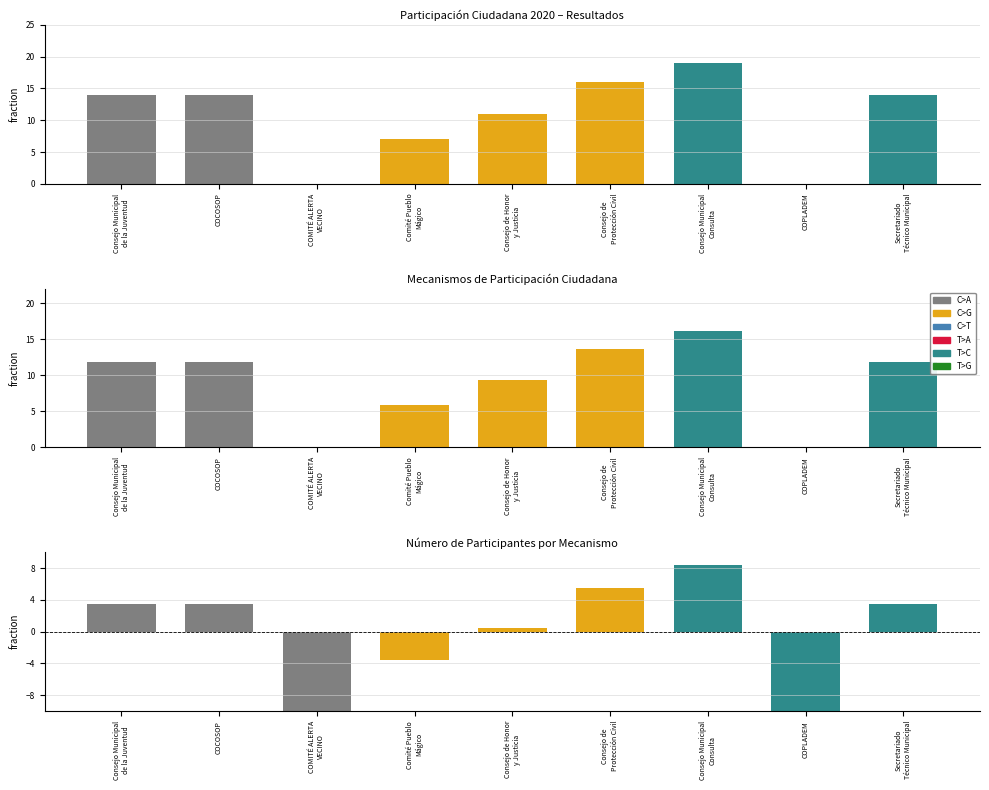

Reading left to right, list all the values displayed in this chart.

14	14	0	7	11	16	19	0	14